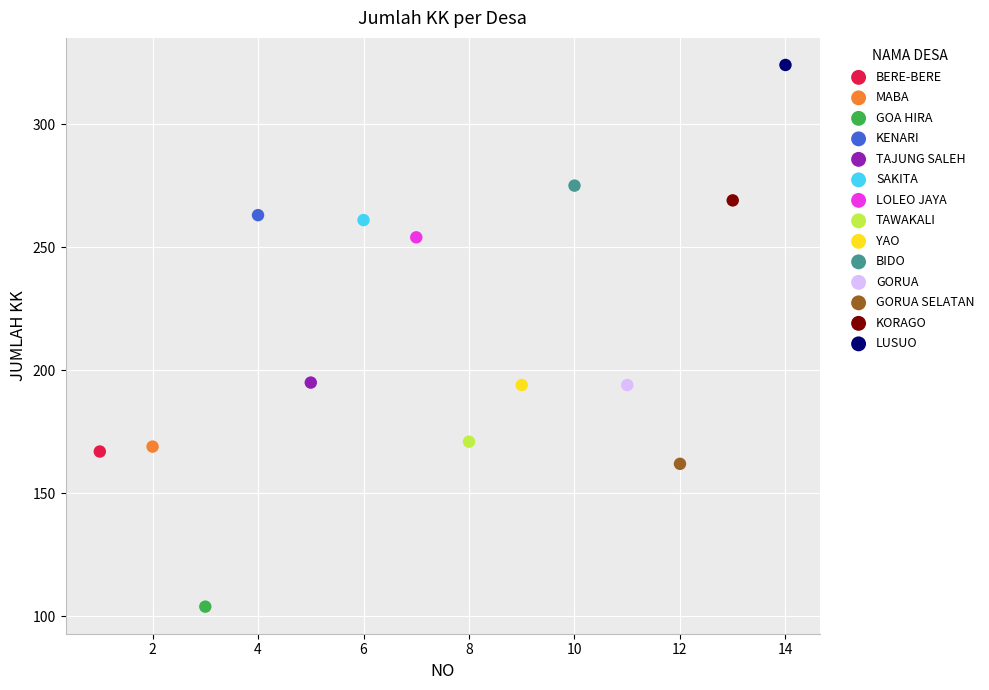

Which series reaches the minimum Y coordinate?

GOA HIRA